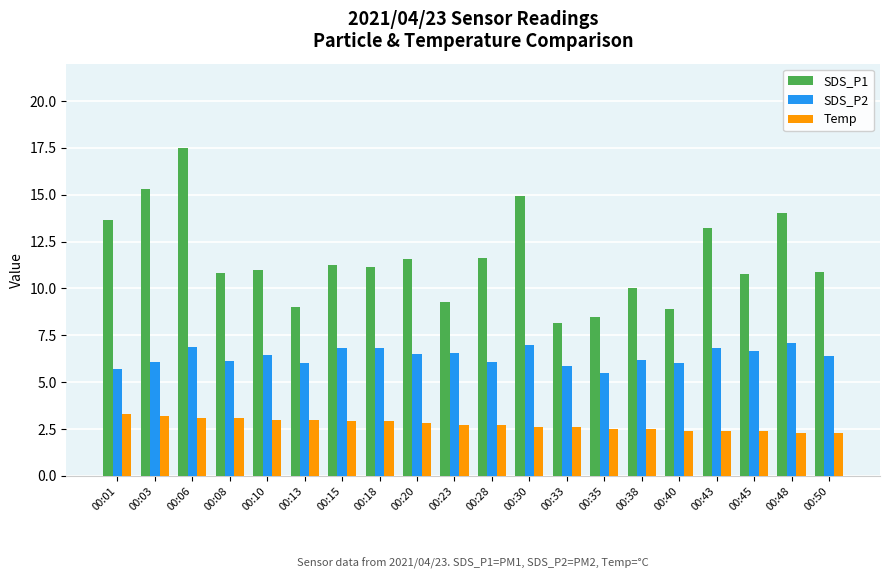

At which label does SDS_P1 reach its peak?

00:06